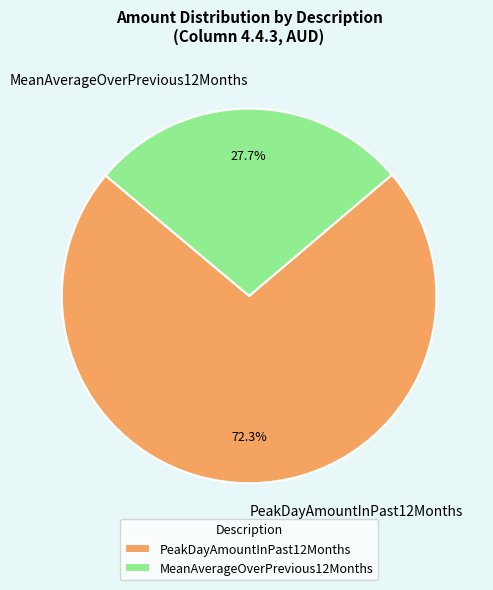

To the nearest percent, what is the average slice percentage?

50%